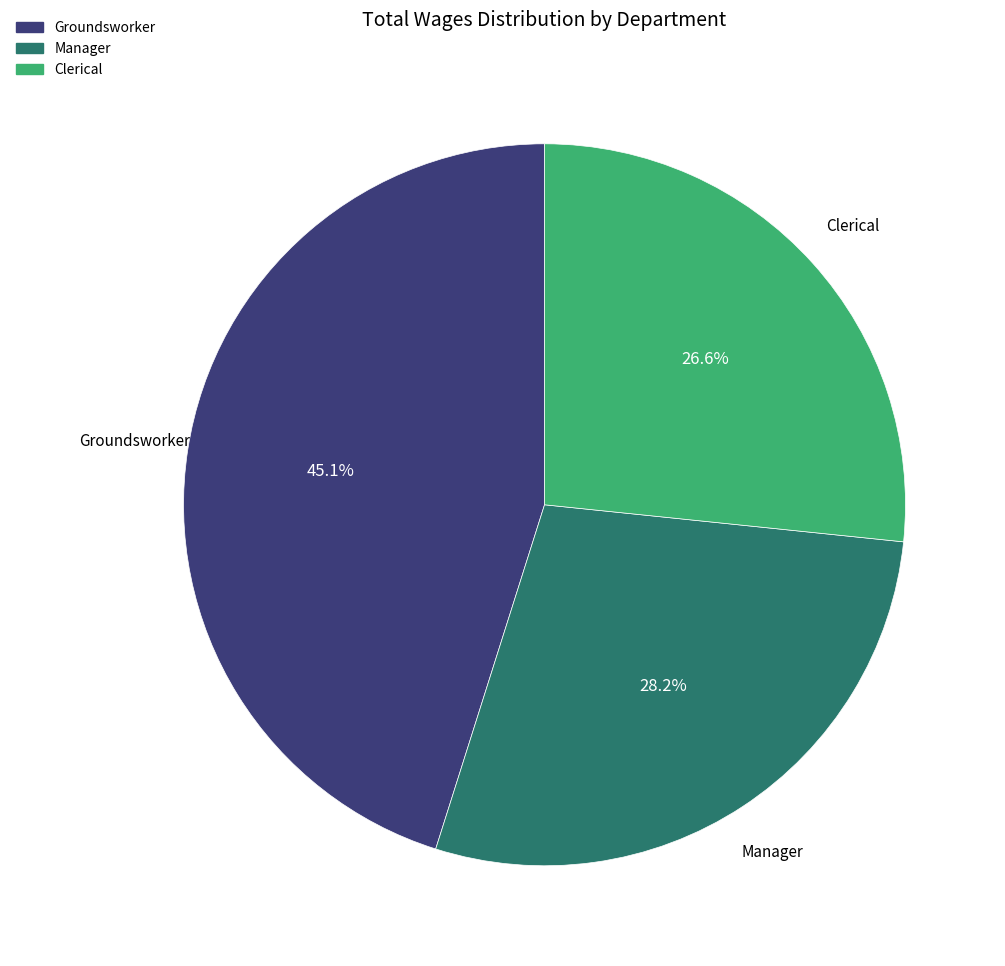

Combined, what portion of the pie is Clerical and Manager?

54.9%